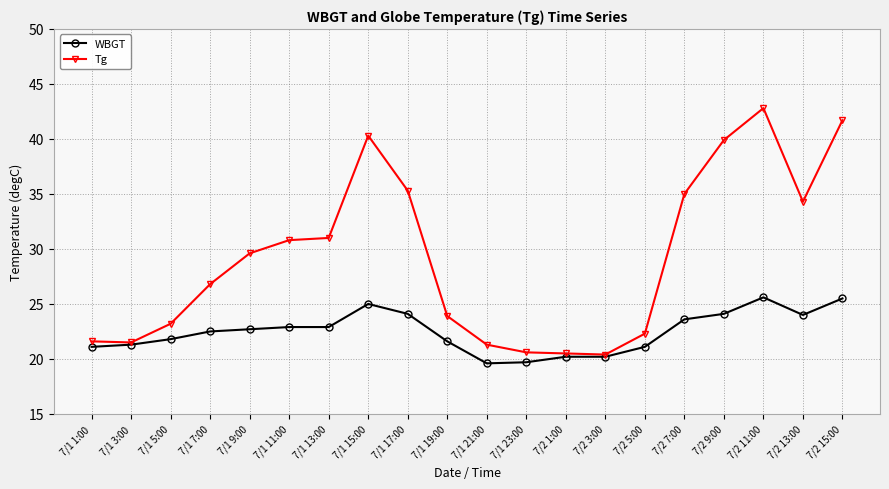

What is the maximum value shown in the chart?

42.8